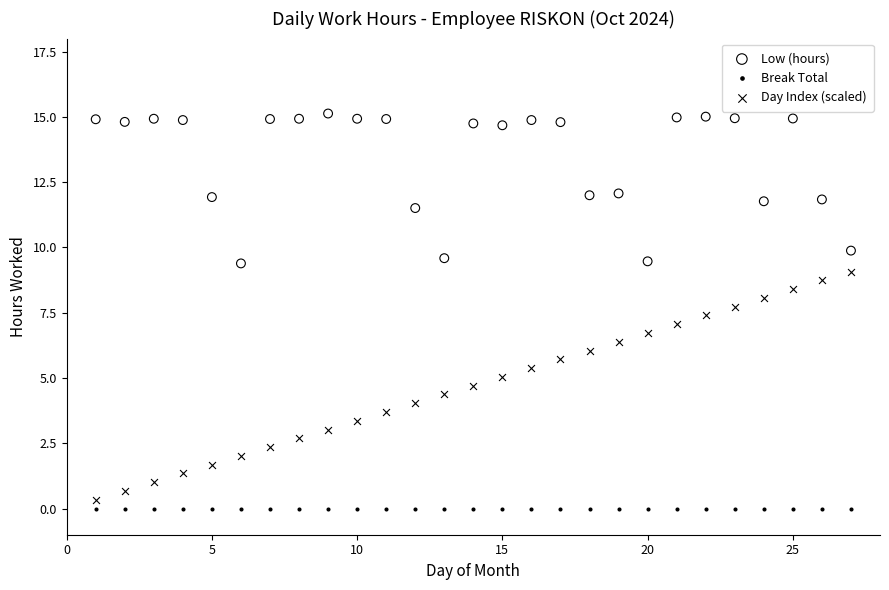

Which series reaches the maximum Y coordinate?

Low (hours)